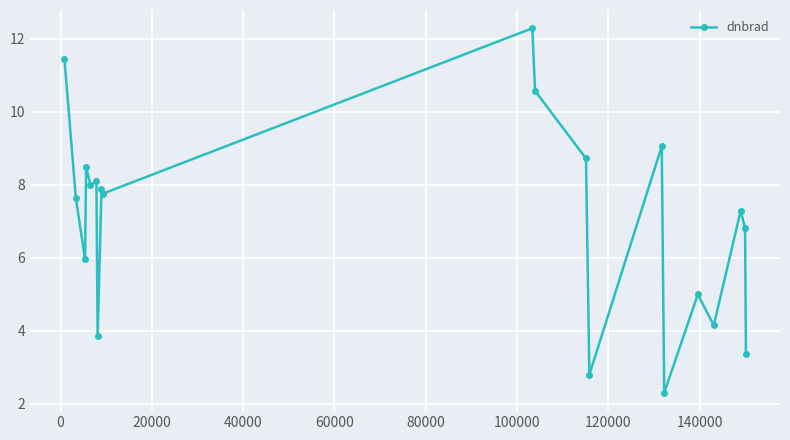

What is the sum of all values?

141.5